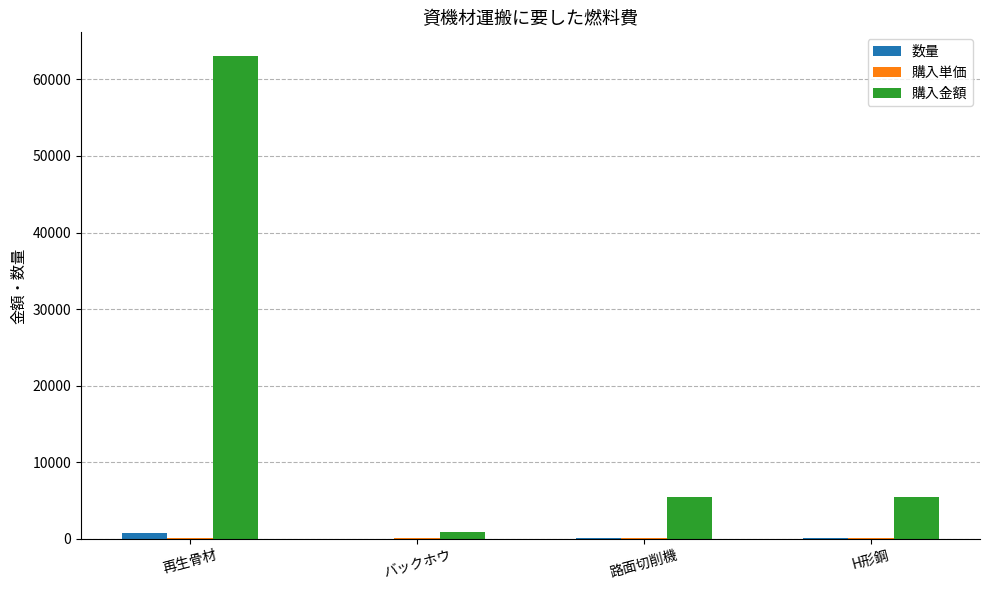

What is the maximum value shown in the chart?

63000